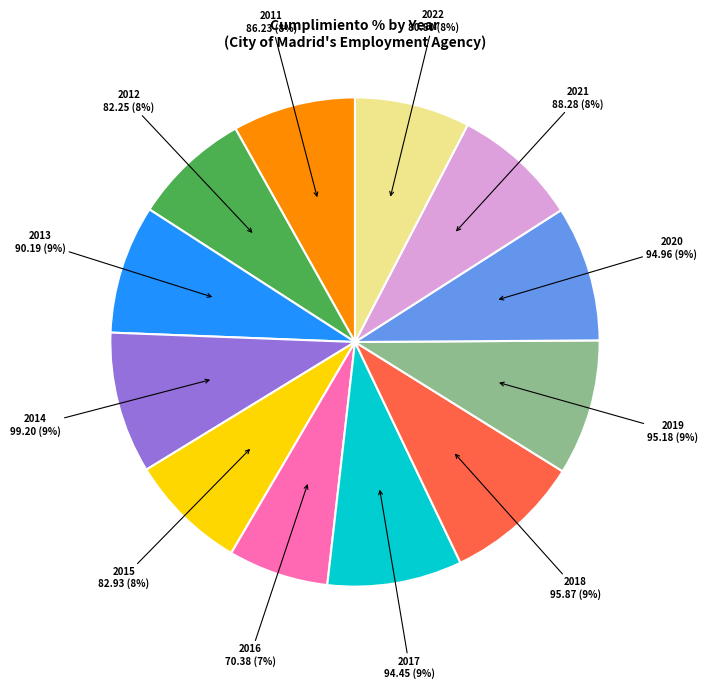

To the nearest percent, what is the average slice percentage?

8%